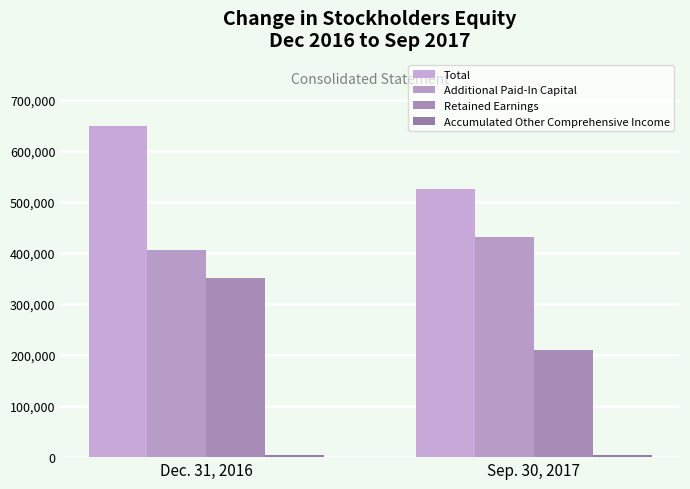

How many series are shown in this chart?

4